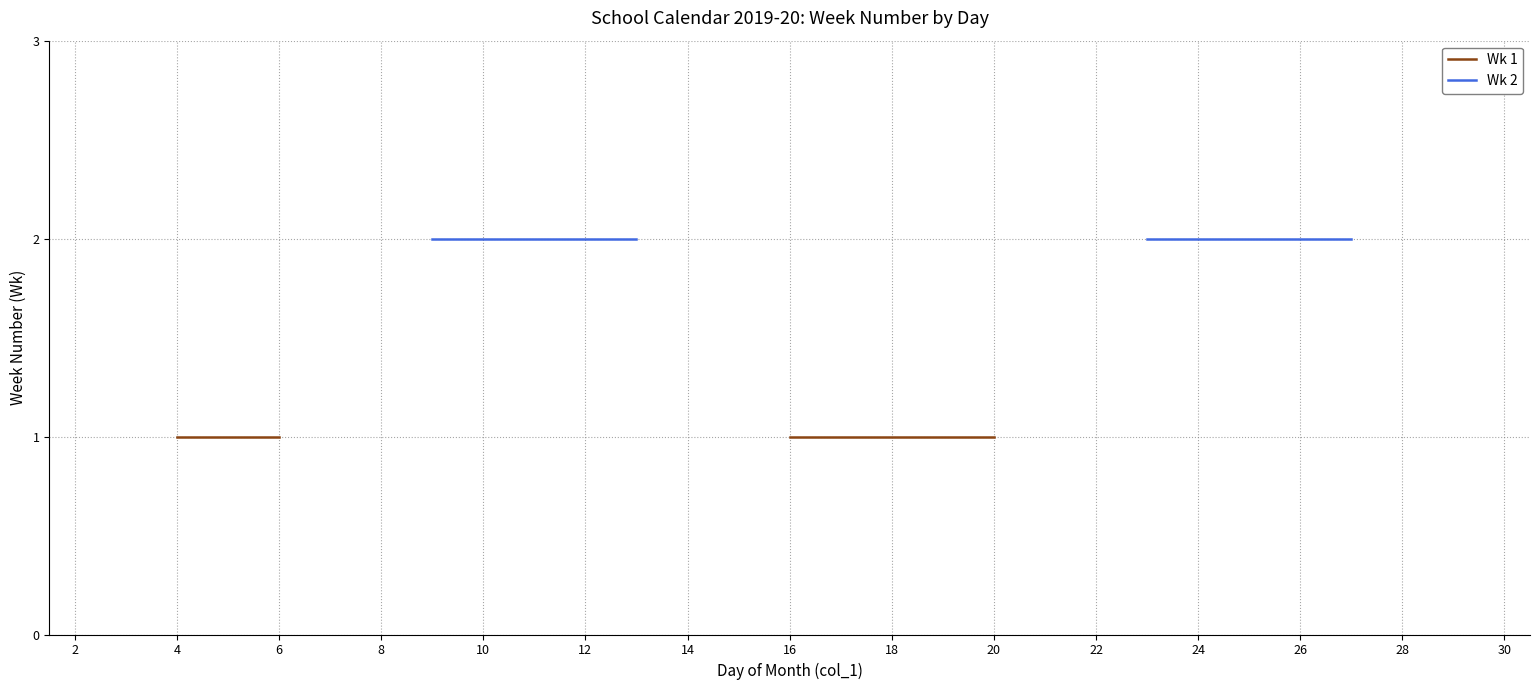

What is the smallest value displayed?

1.0